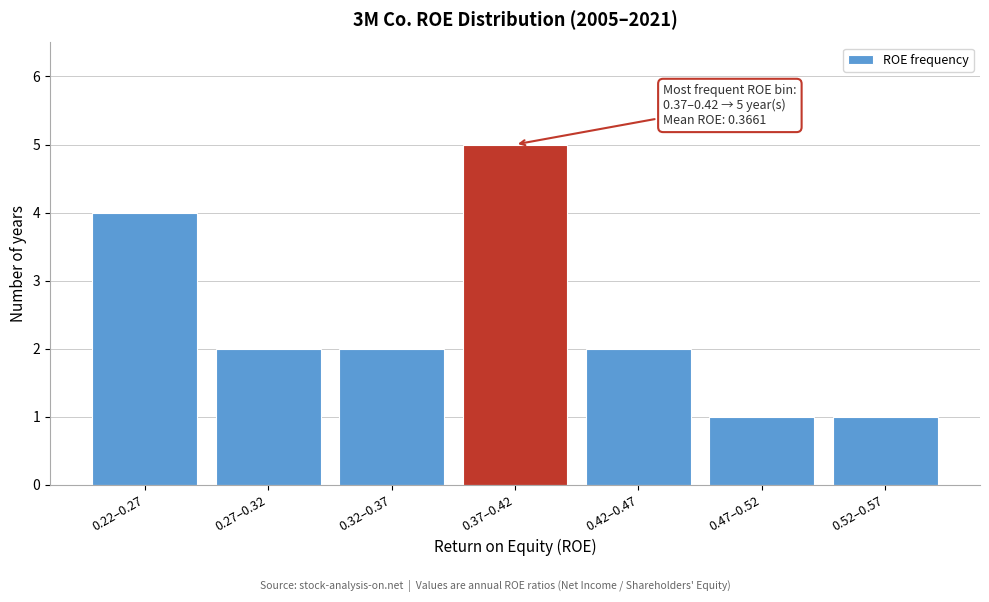

Reading left to right, list all the values displayed in this chart.

0.22–0.27=4	0.27–0.32=2	0.32–0.37=2	0.37–0.42=5	0.42–0.47=2	0.47–0.52=1	0.52–0.57=1